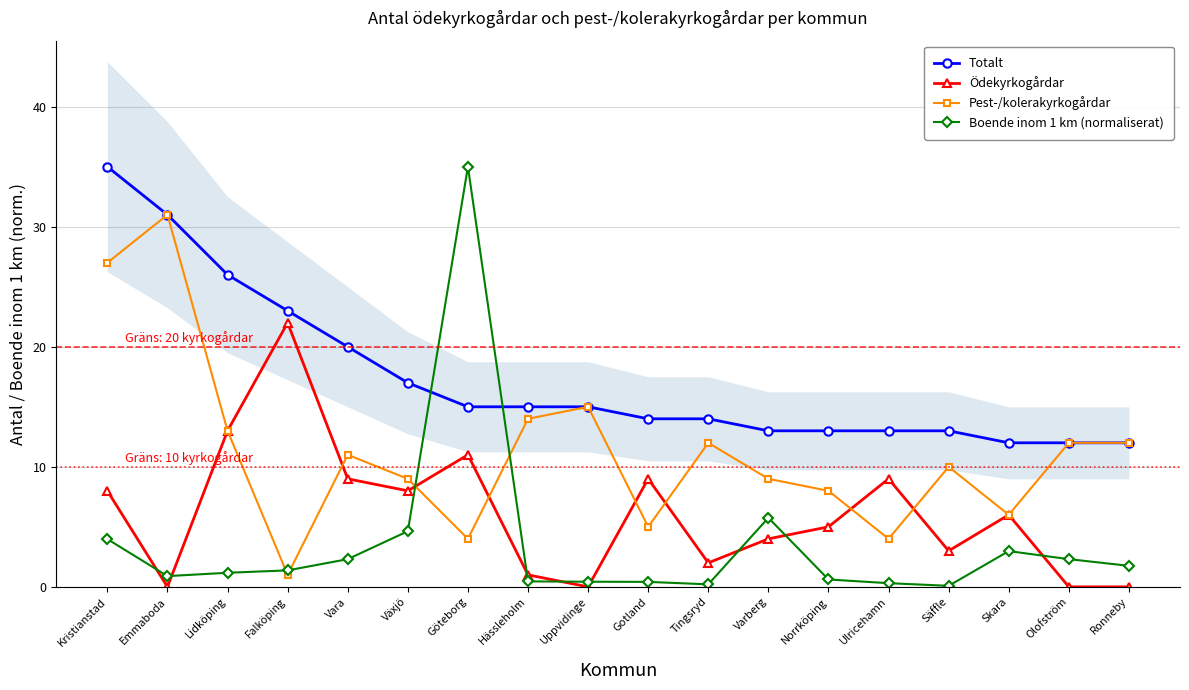

At Gotland, list the series in order from smallest to largest.

Boende inom 1 km (normaliserat), Pest-/kolerakyrkogårdar, Ödekyrkogårdar, Totalt